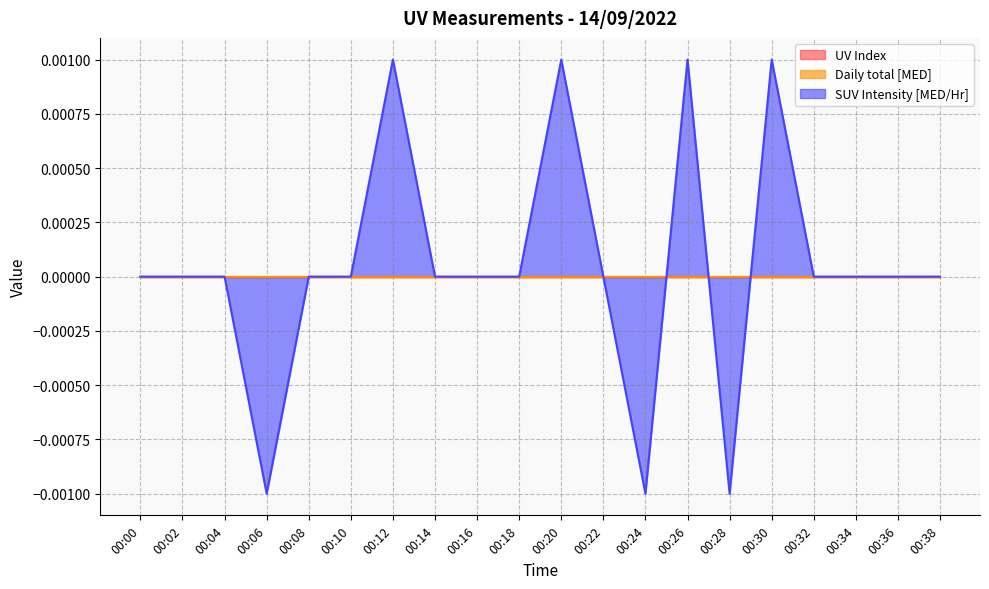

Which label corresponds to the largest value in the chart?

00:12